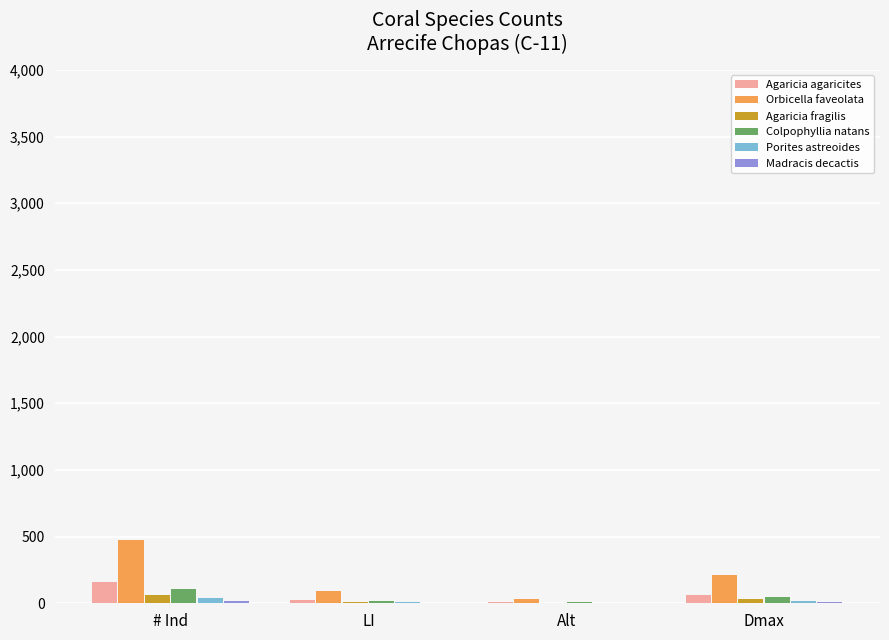

Which series changed the most between # Ind and Alt?

Orbicella faveolata